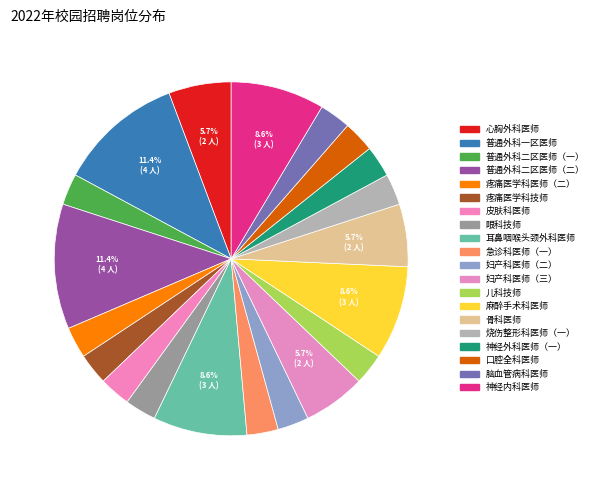

True or false: 疼痛医学科技师 accounts for 3% of the total.

True